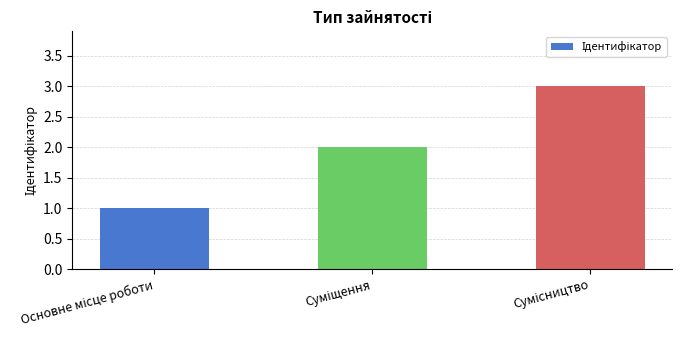

What is the sum of all values?

6